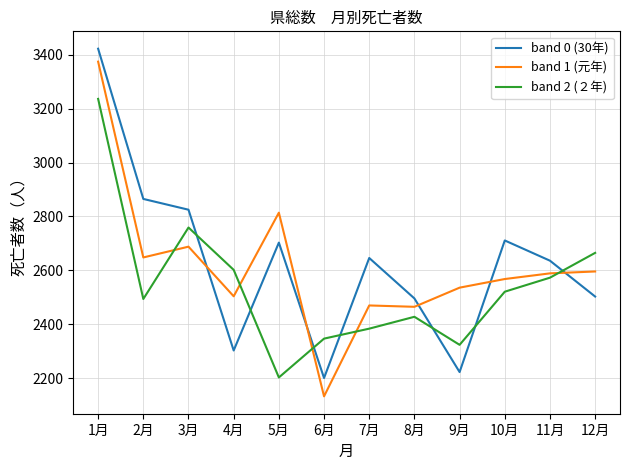

True or false: band 0 (30年) has a value of 4408 at 5月.

False